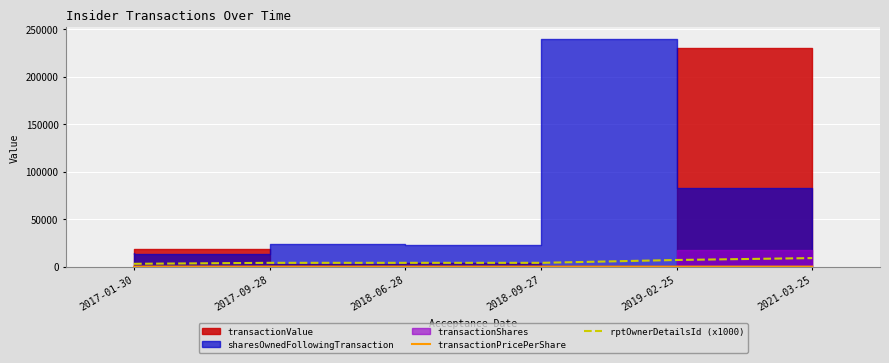

True or false: transactionPricePerShare and rptOwnerDetailsId (x1000) intersect in this chart.

False